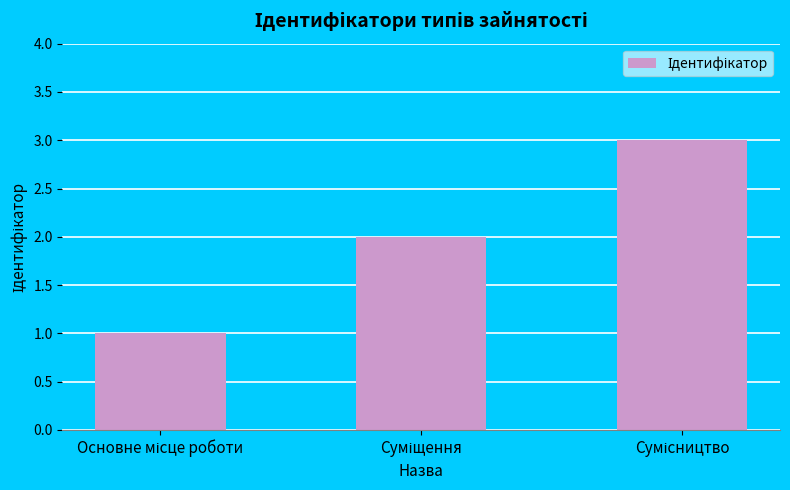

What is the sum of all values?

6